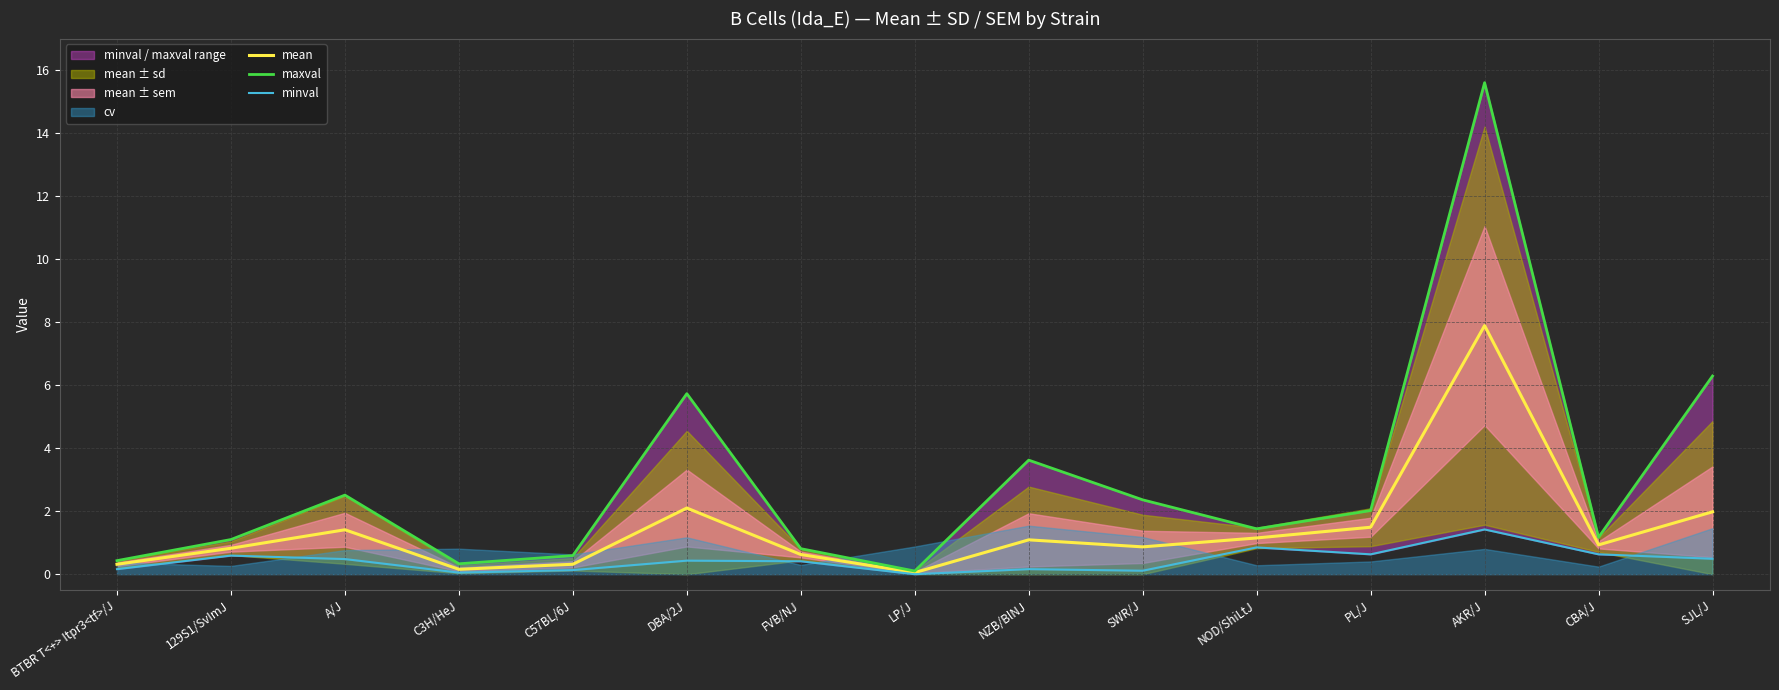

True or false: maxval and mean cross at least once.

False